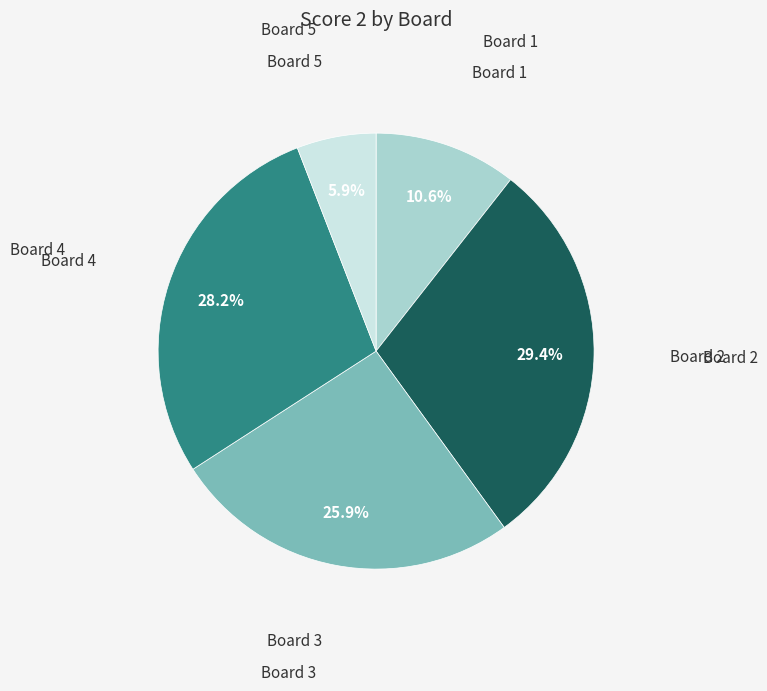

Is there any slice that represents more than half of the pie?

No